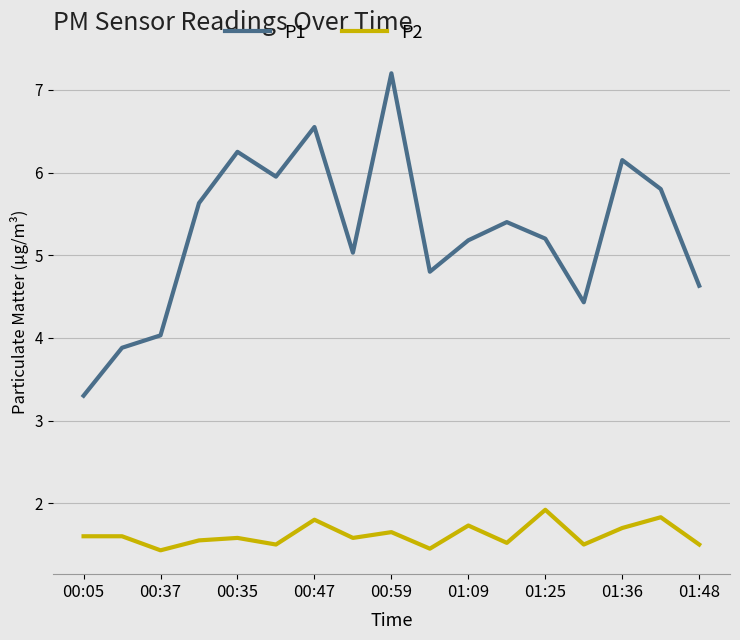

What is the difference between the maximum and second lowest values in the P2 series?

0.5